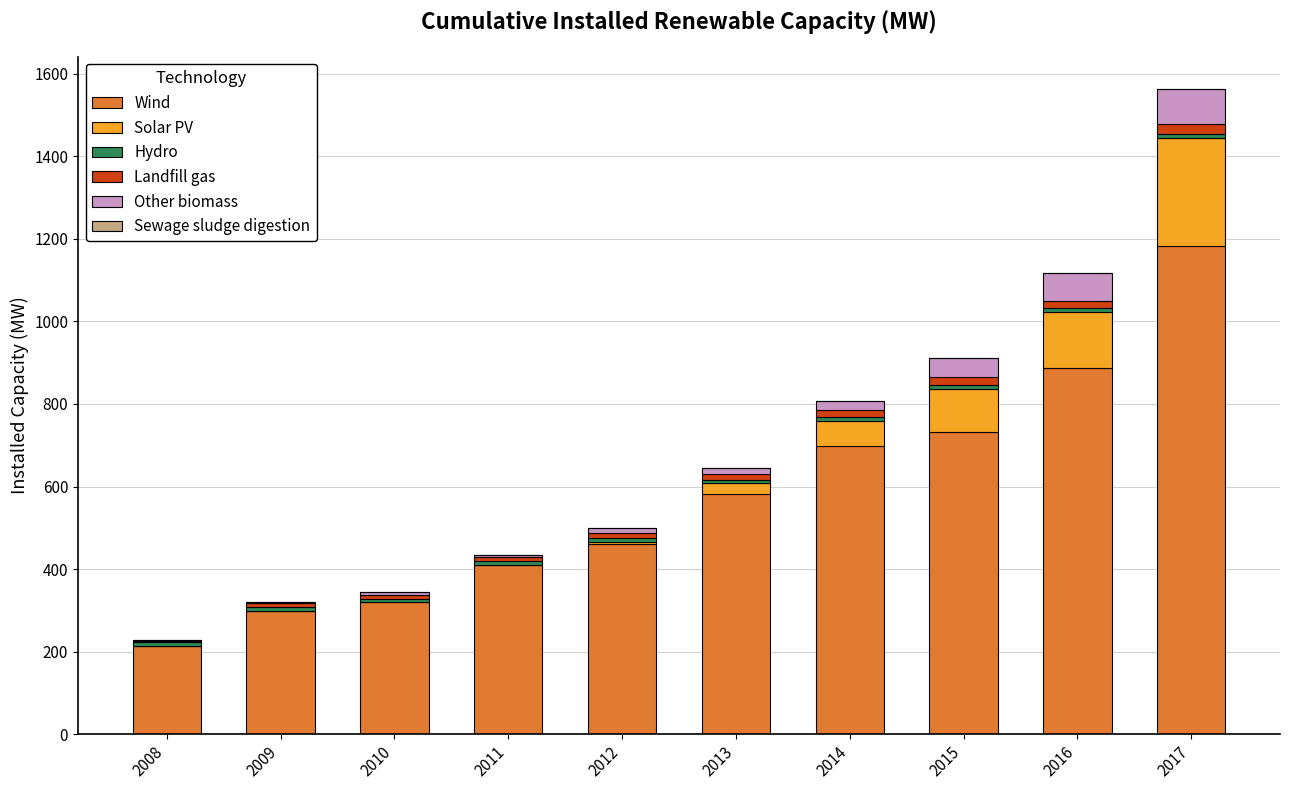

The Wind series shows 156.9 at 2010. True or false?

False